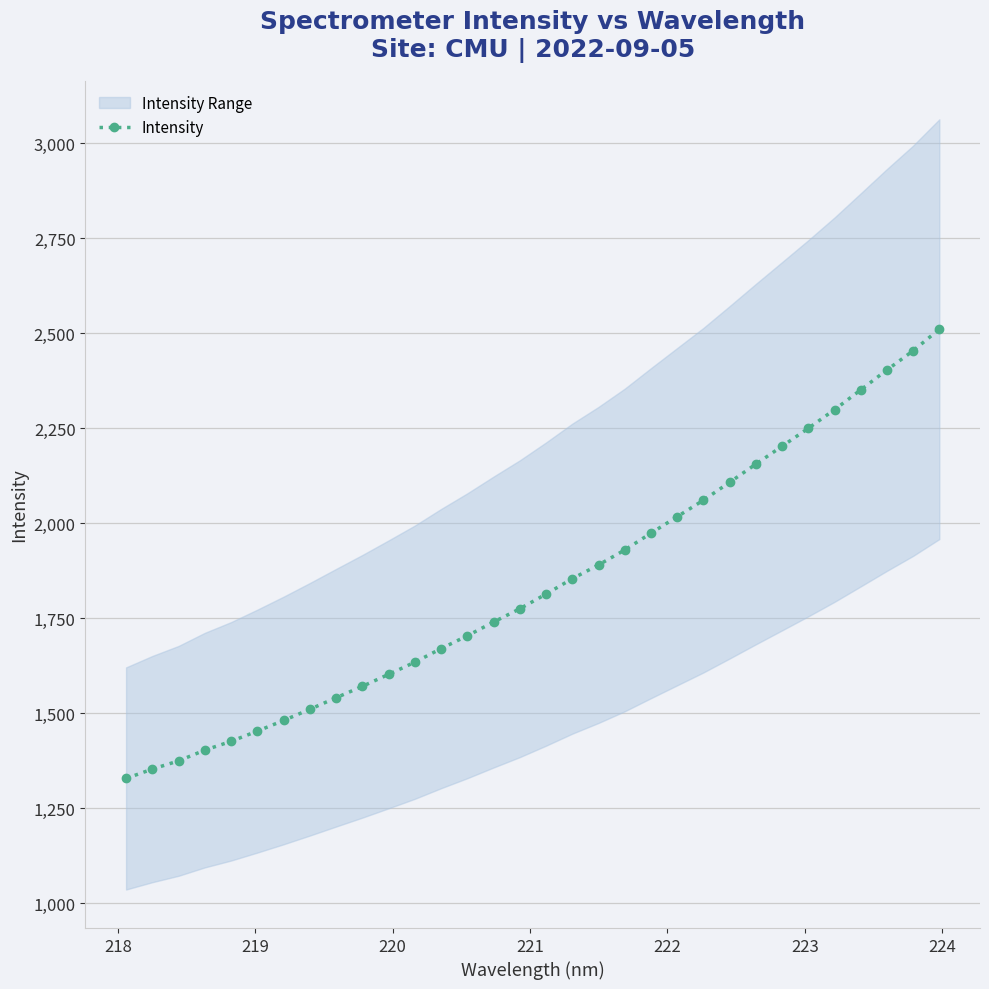

What is the value of the Intensity point at the 1st from the left?

1328.1